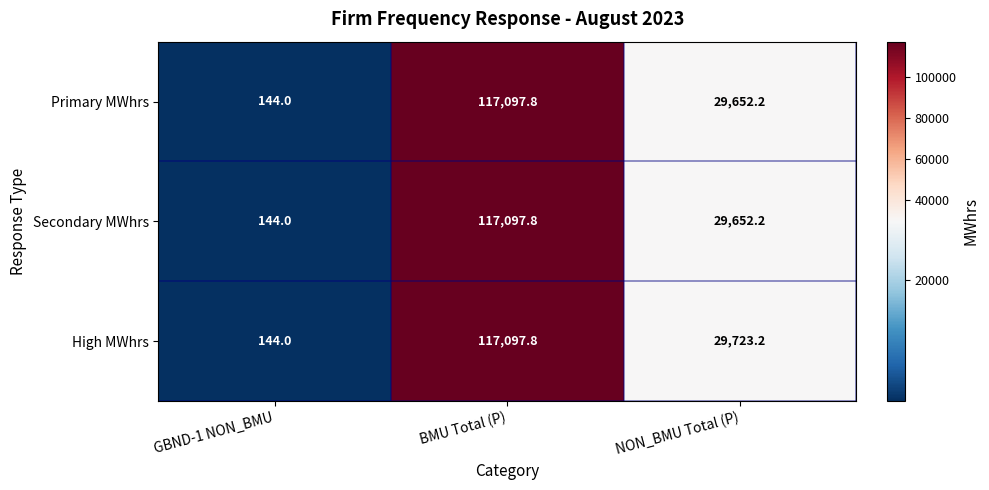

What is the sum of the Secondary MWhrs values at BMU Total (P) and GBND-1 NON_BMU?

117241.8